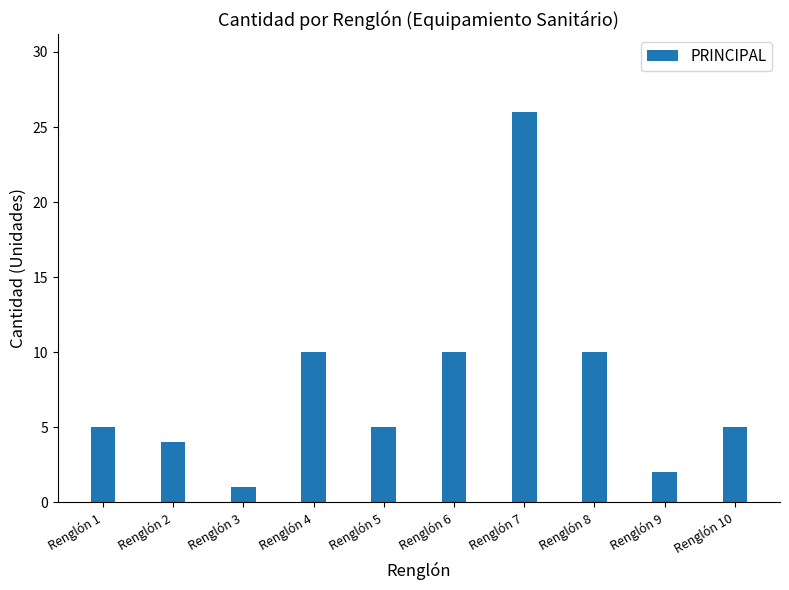

What is the value of the 1st bar from the left?

5